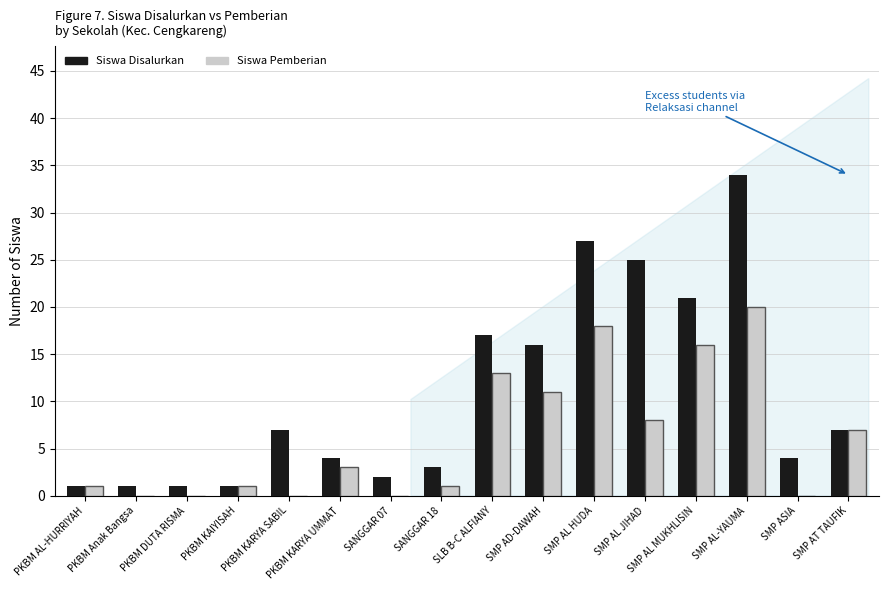

Count the number of data series in this chart.

2